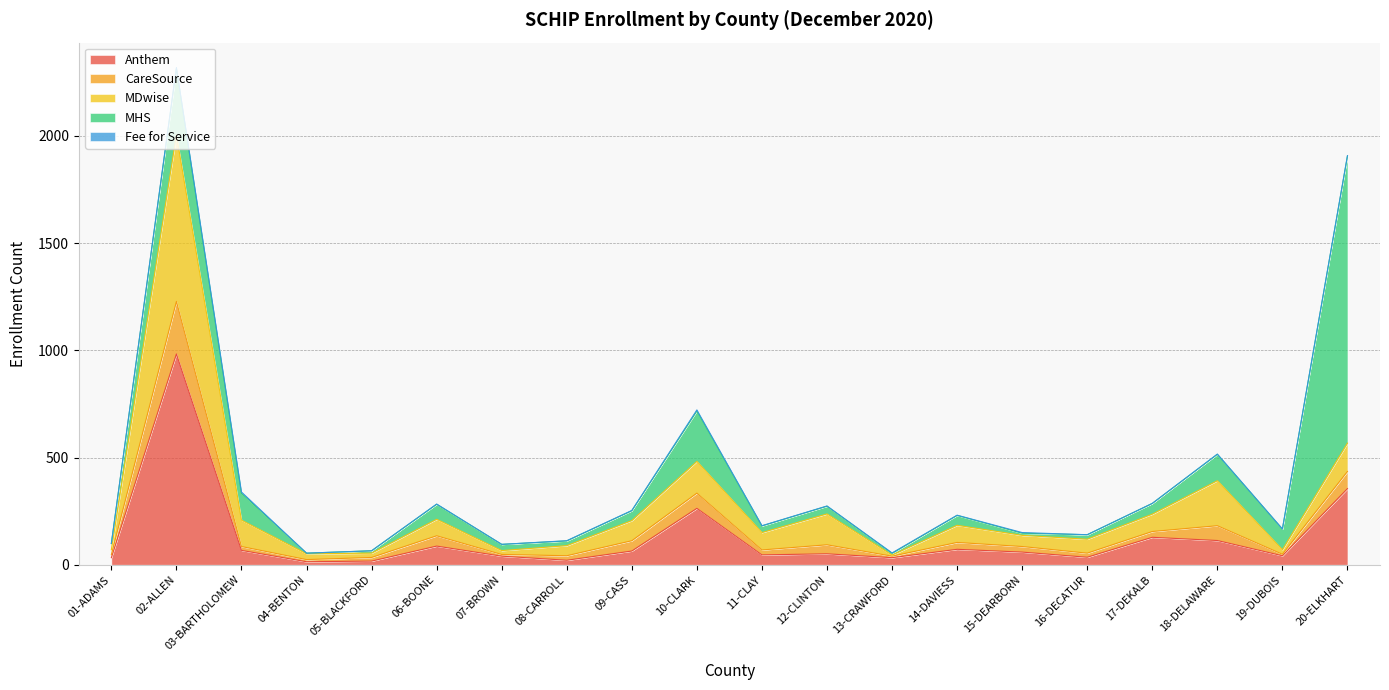

What are all the series names shown in the legend?

Anthem, CareSource, MDwise, MHS, Fee for Service